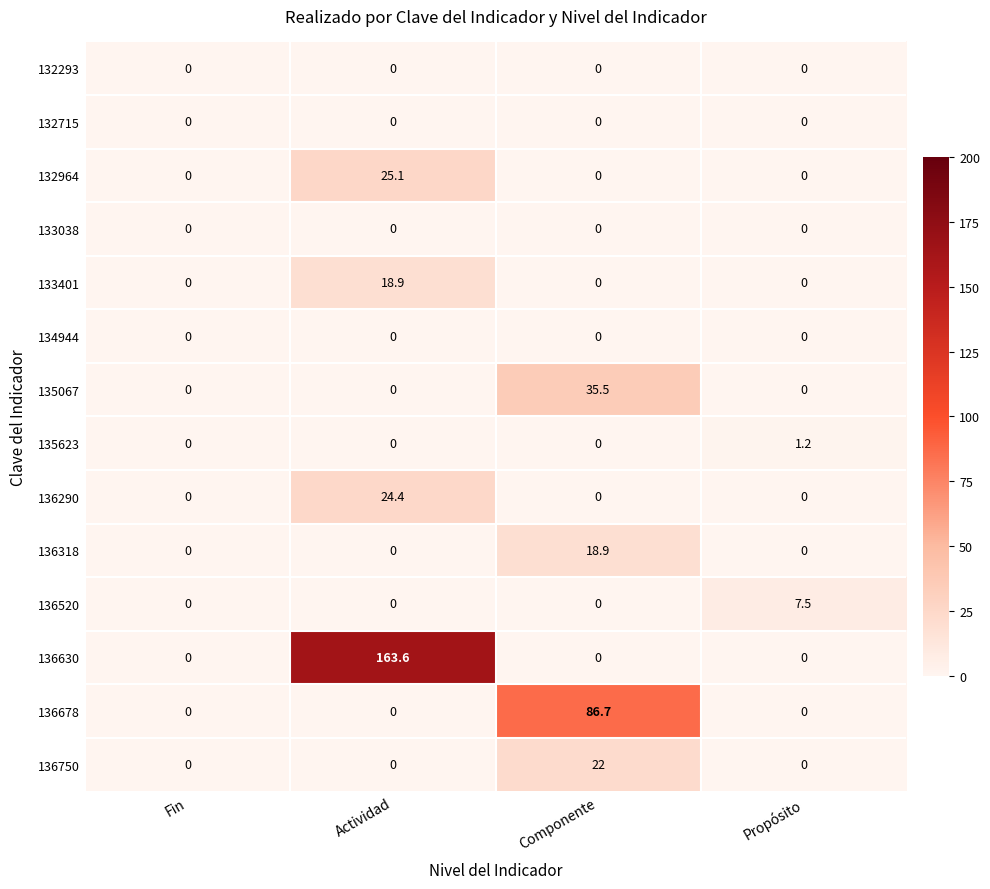

At which category is the sum across all series the highest?

Actividad